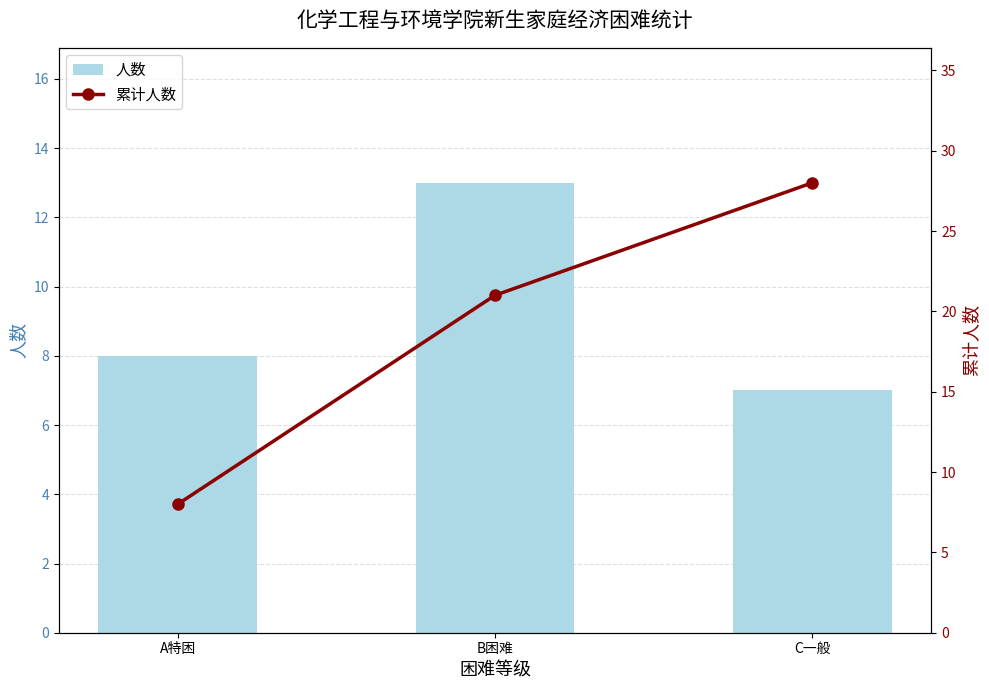

What is the average value of the 人数 series?

9